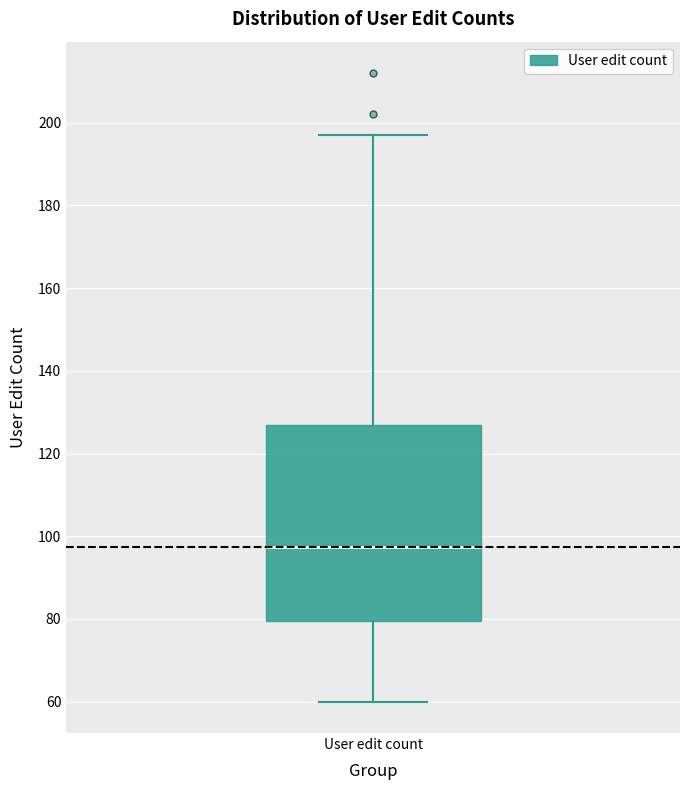

Where does the upper whisker of the box for User edit count end on the y-axis? The values are not printed on the chart, so give them approximately, as read against the axis.

198